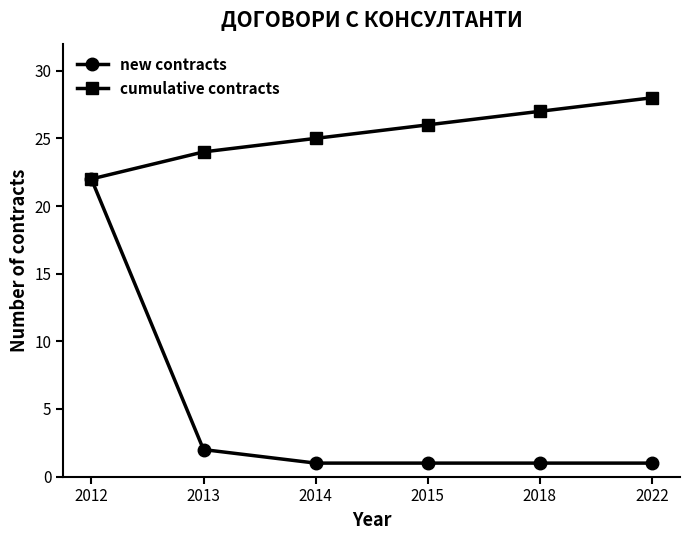

What are all the series names shown in the legend?

new contracts, cumulative contracts